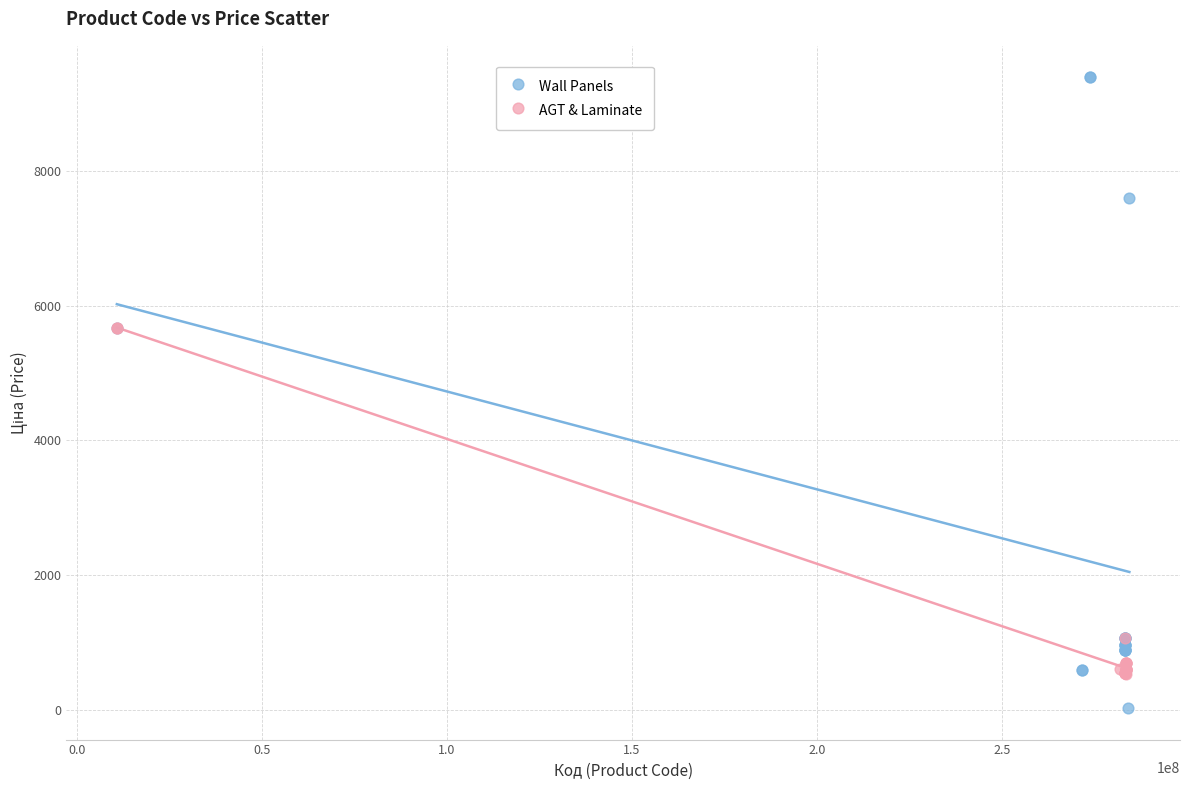

Which series contains the highest Y value?

Wall Panels